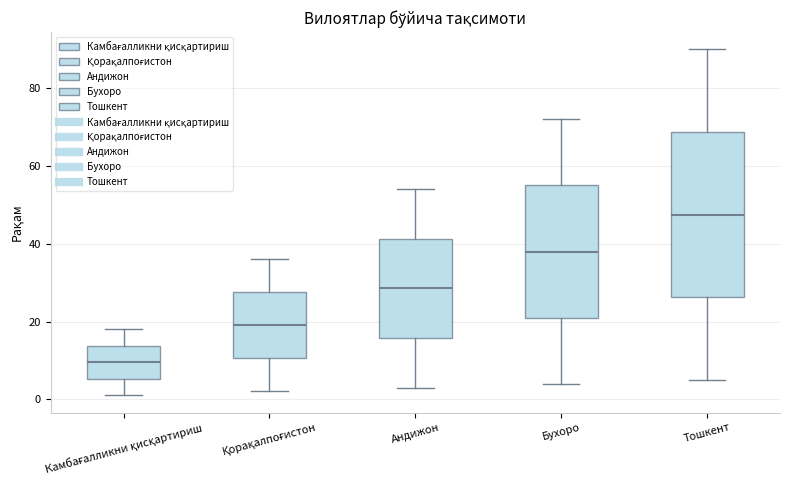

Reading left to right, transcribe this box plot: for each box, give where its median line is, the range the box spans, and where its two whiskers end, as read against the y-axis. The values are not printed on the chart, so give them approximately, as read against the axis.

Камбағалликни қисқартириш: median 10, box 6 to 14, whiskers 2 to 18
Қорақалпоғистон: median 20, box 10 to 28, whiskers 2 to 36
Андижон: median 28, box 16 to 42, whiskers 4 to 54
Бухоро: median 38, box 22 to 56, whiskers 4 to 72
Тошкент: median 48, box 26 to 68, whiskers 6 to 90